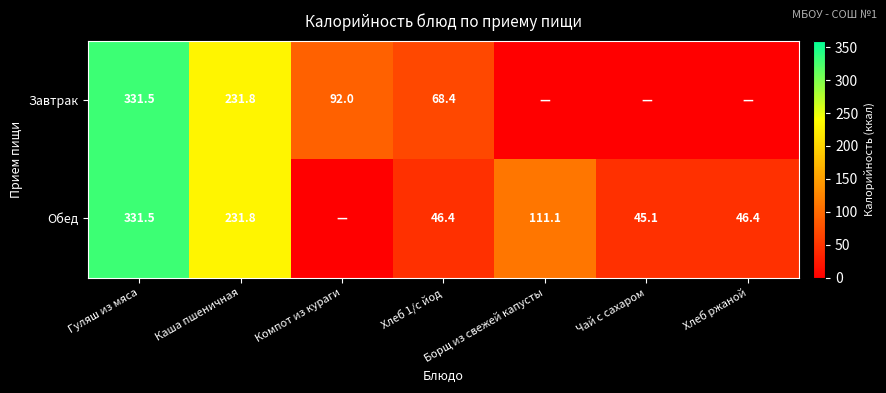

At Хлеб 1/с йод, list the series in order from largest to smallest.

Завтрак, Обед